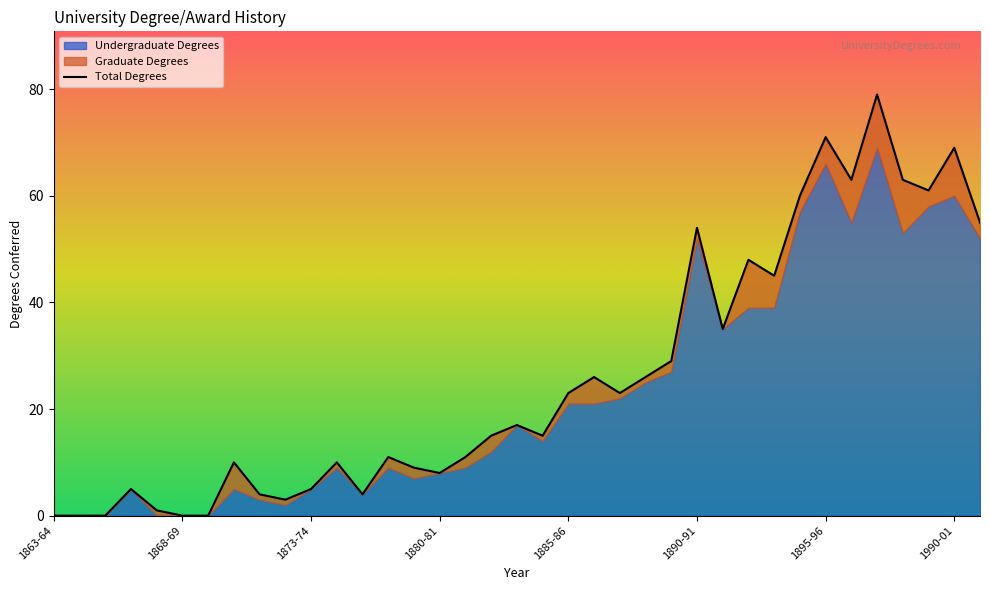

What is the average value?

26